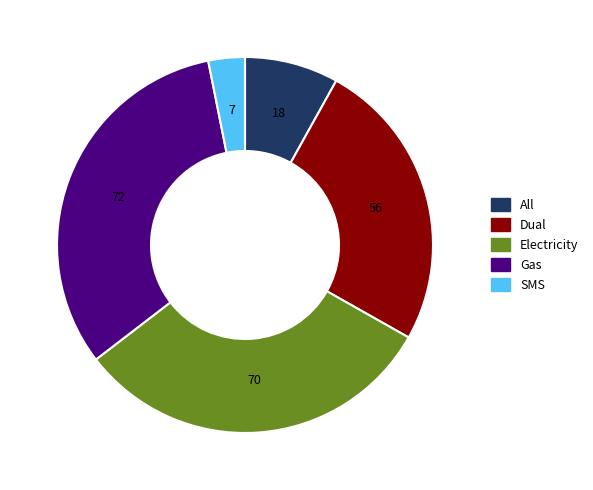

Is there any slice that represents more than half of the pie?

No